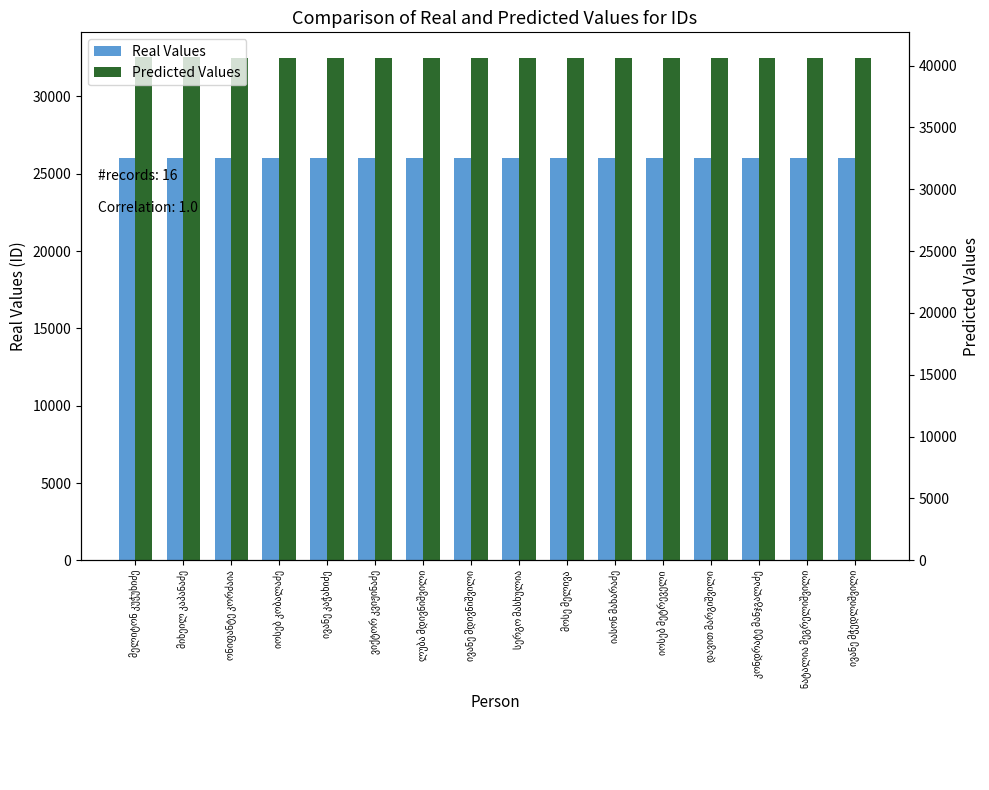

What is the difference between the second highest and minimum values in the Real Values series?

20.0